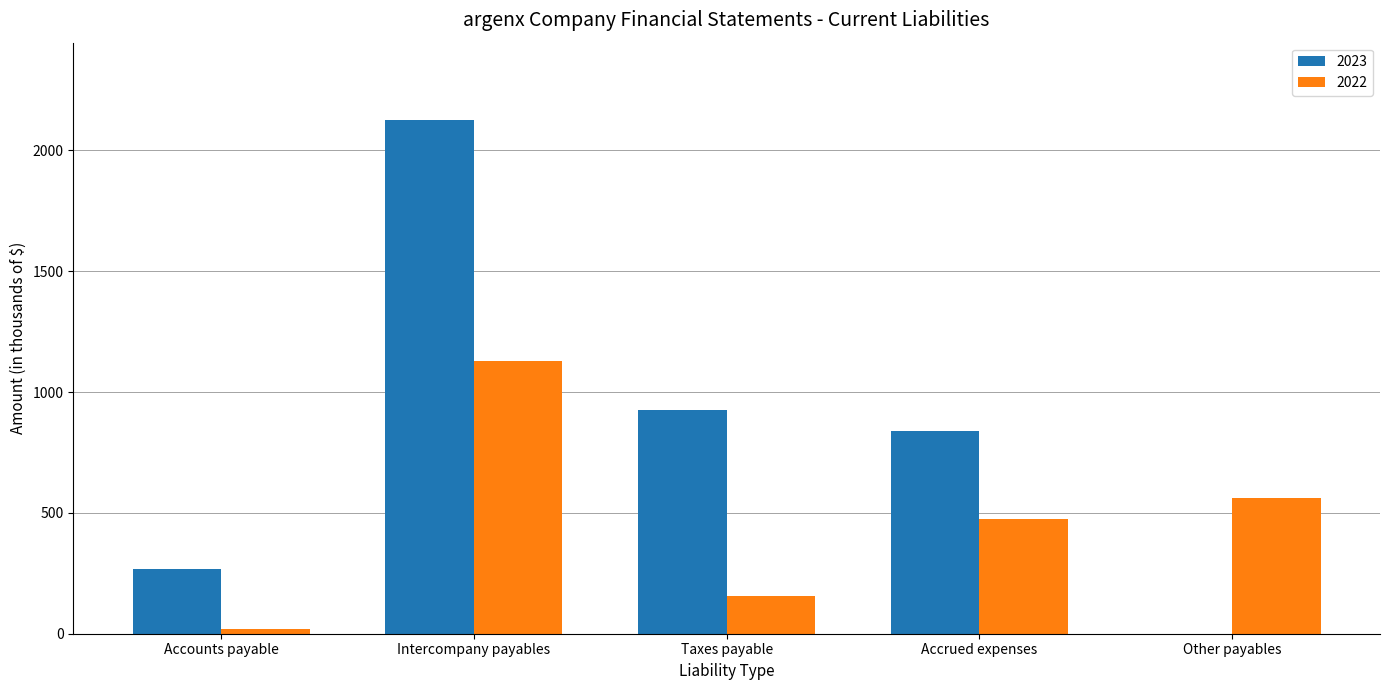

Which series changed the most between Accounts payable and Accrued expenses?

2023